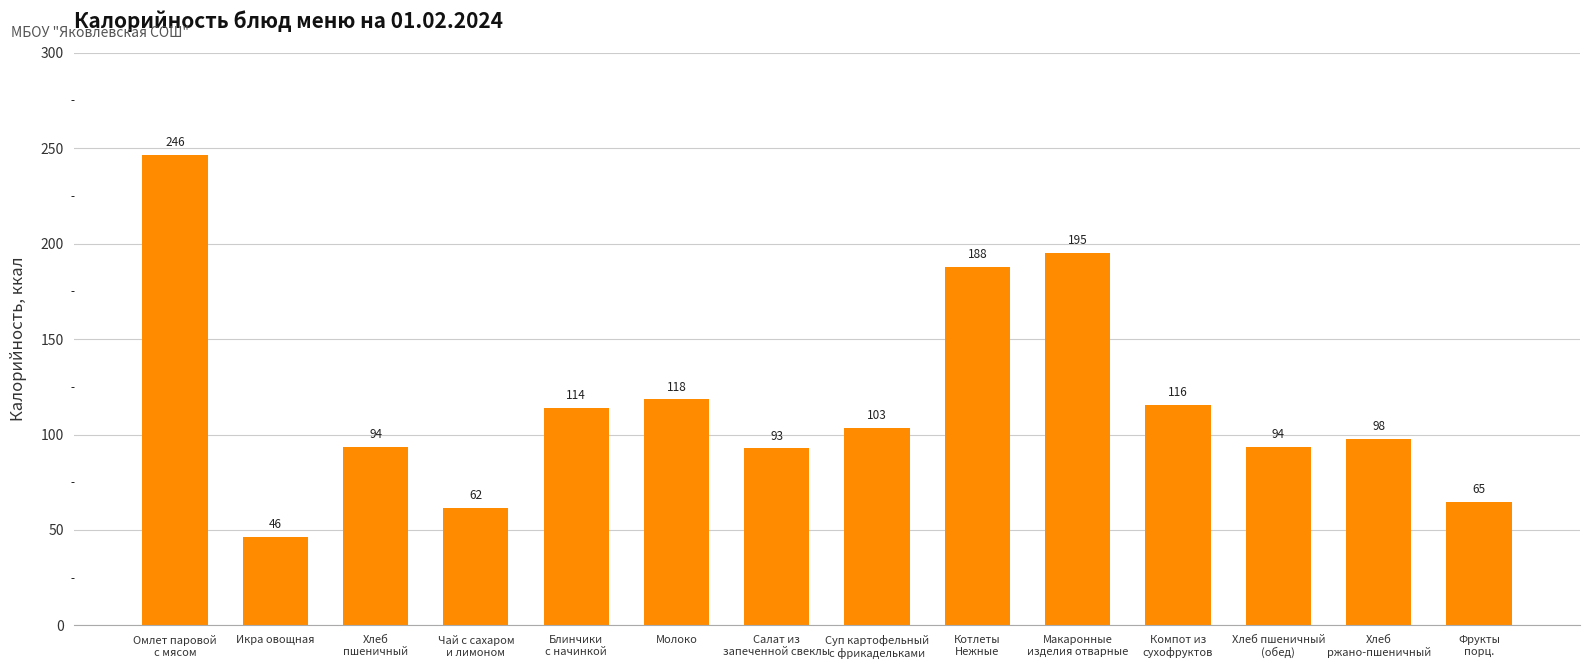

What is the greatest value displayed?

246.5